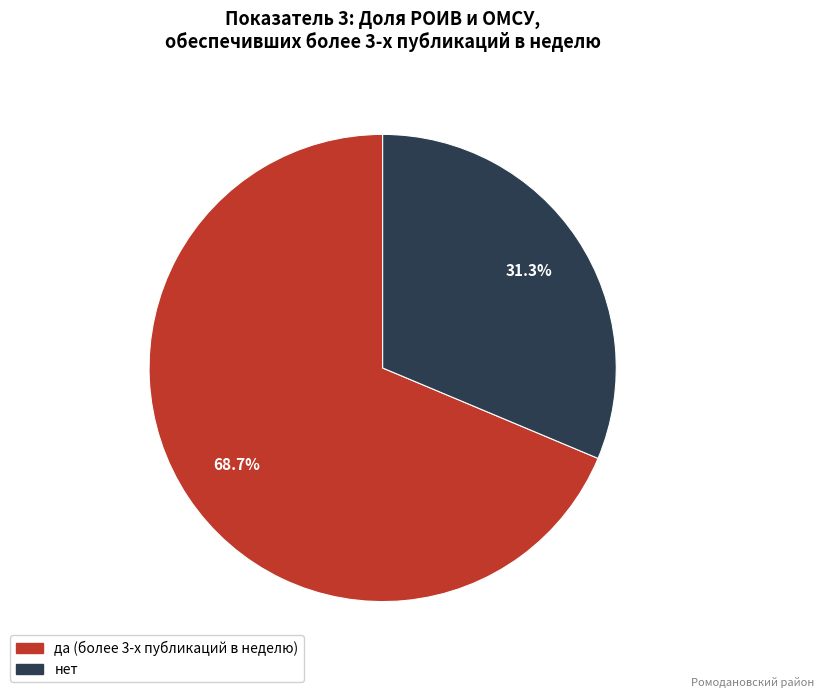

Does нет represent more than half of the total?

No